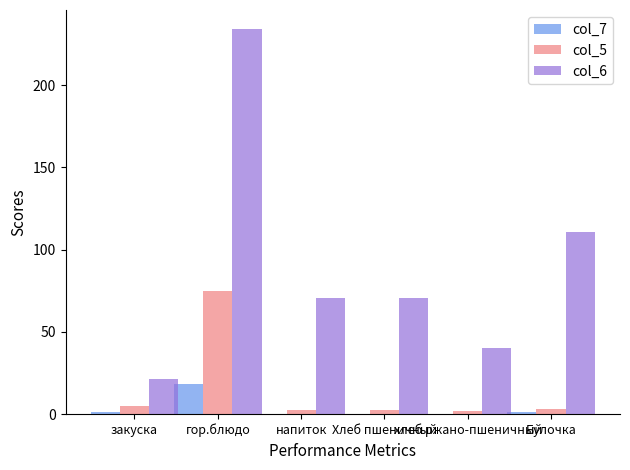

What is the sum of all col_7 values?

21.0